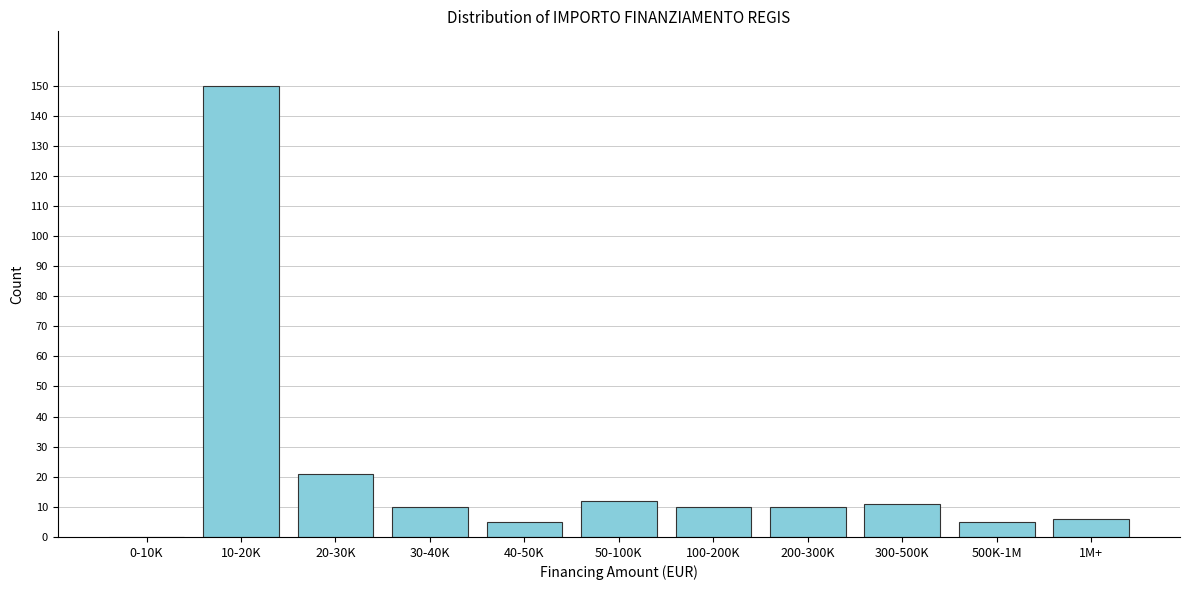

Reading right to left, extract all data points from this chart.

1M+=6	500K-1M=5	300-500K=11	200-300K=10	100-200K=10	50-100K=12	40-50K=5	30-40K=10	20-30K=21	10-20K=150	0-10K=0